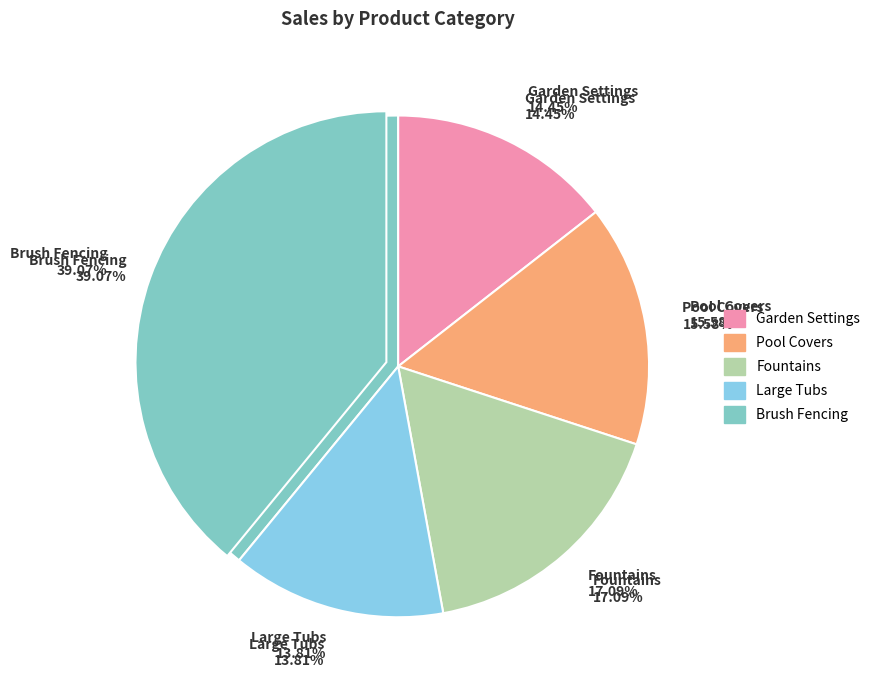

To the nearest percent, what is the average slice percentage?

20%